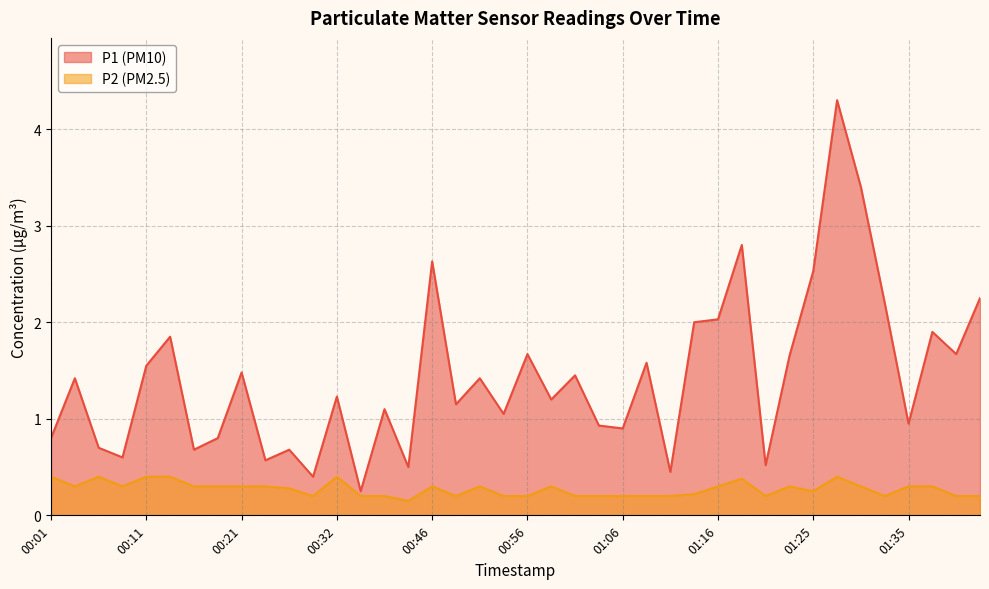

What is the average value of the P1 series?

1.4